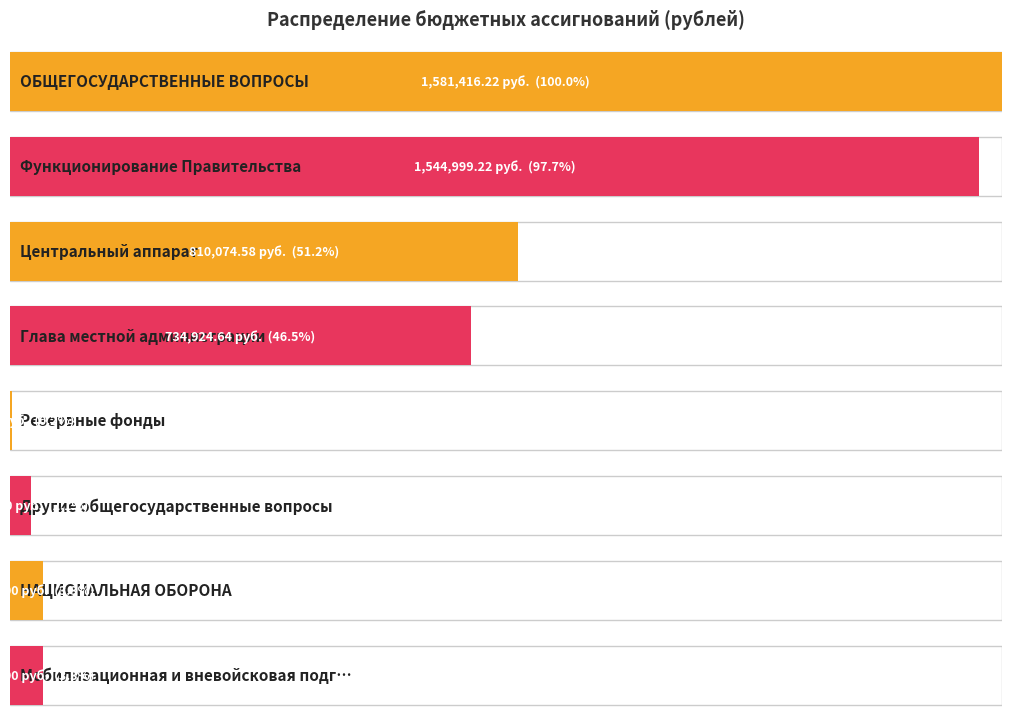

What is the average value?

601593.5